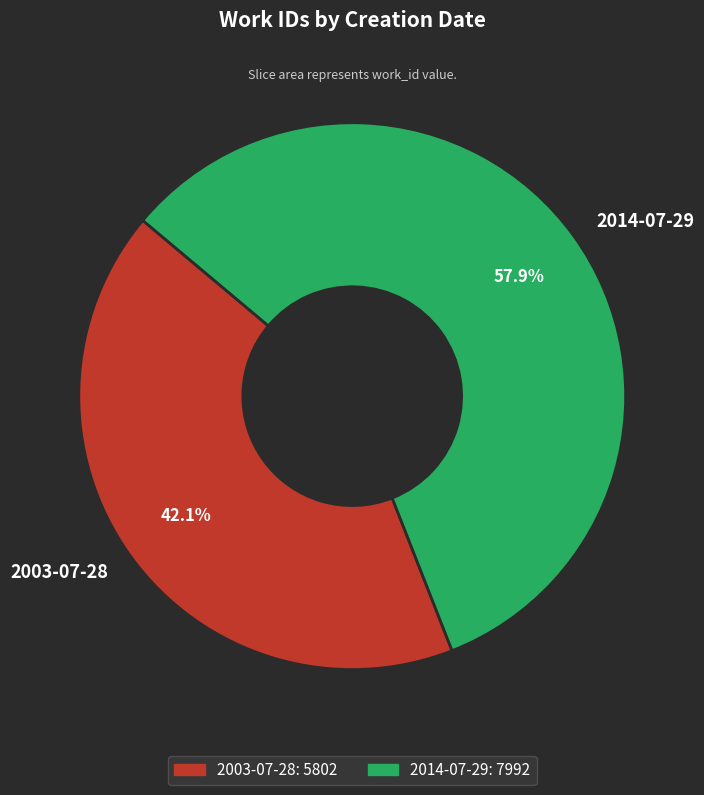

Approximately how many times larger is the value at 2014-07-29 compared to 2003-07-28?

1.4